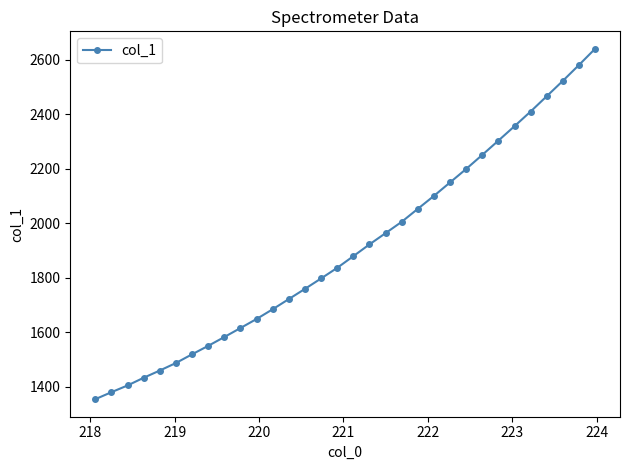

How many lines are shown in the chart?

1